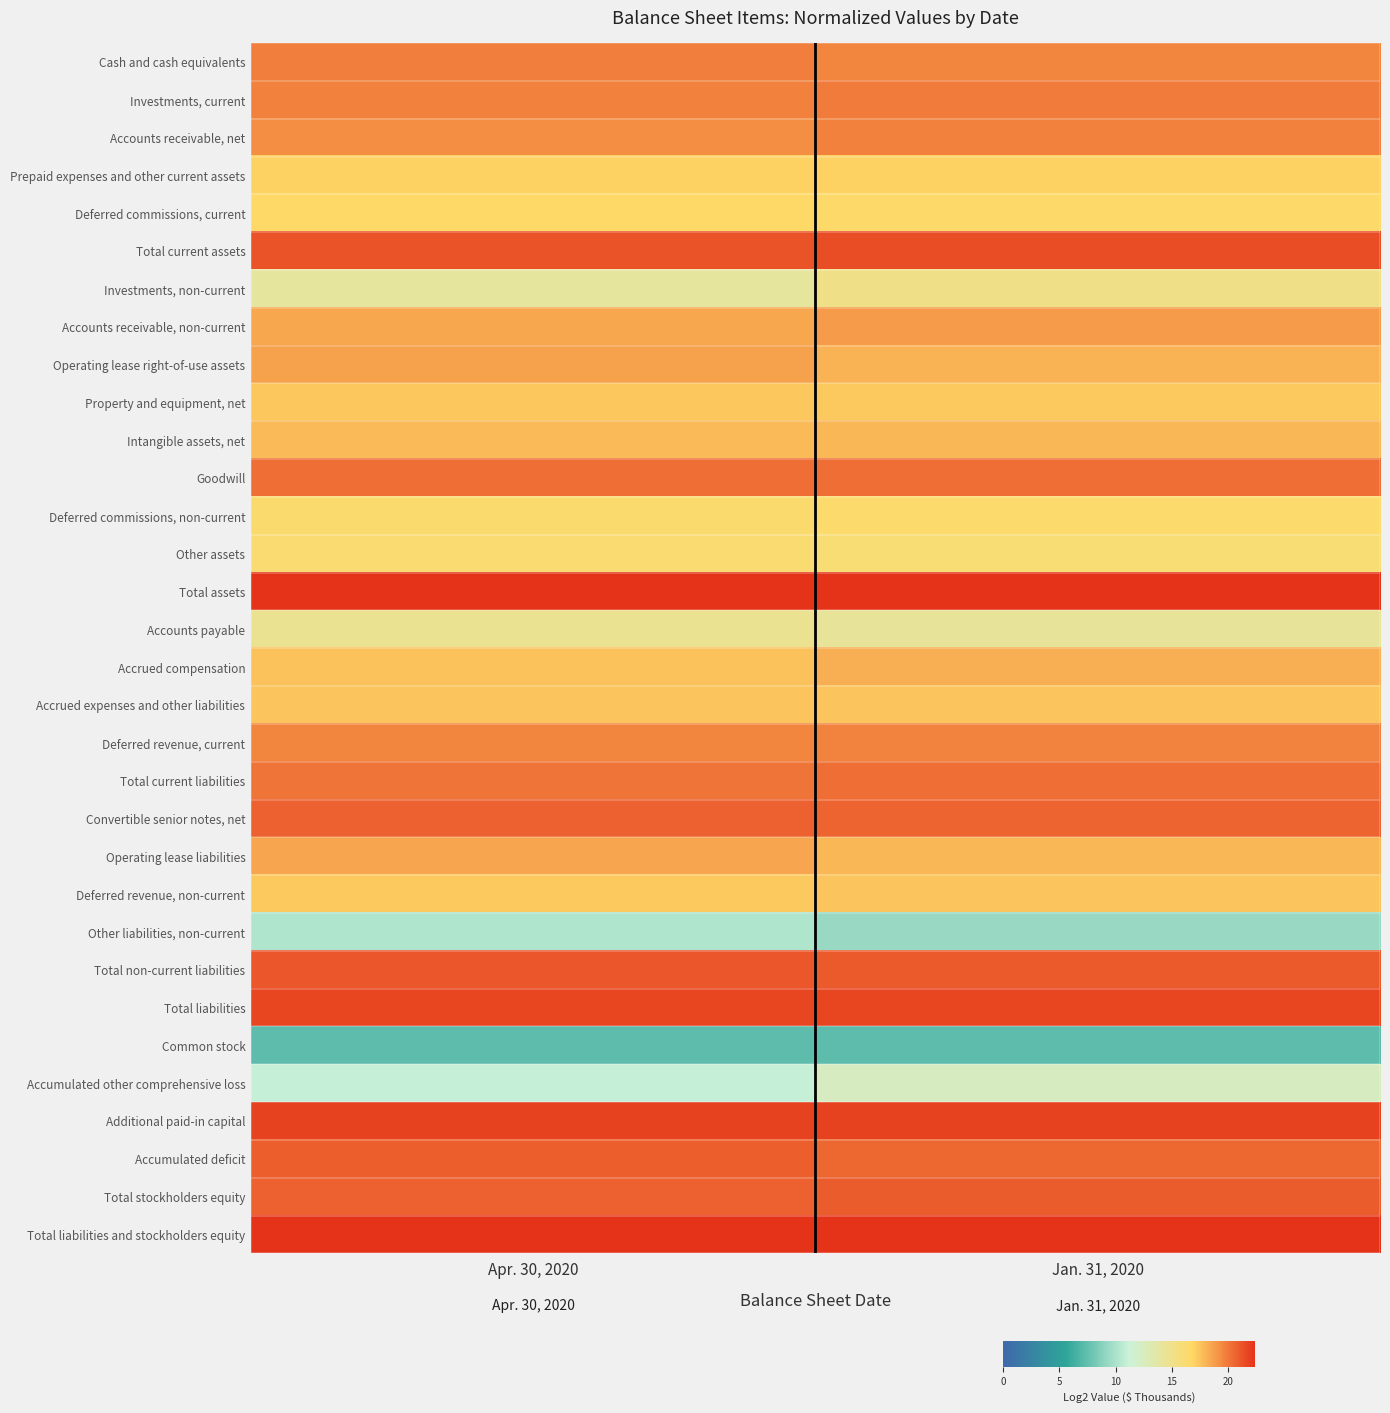

Reading left to right, list all the values displayed in this chart.

Cash and cash equivalents: Apr. 30, 2020=19.8	Jan. 31, 2020=19.6
Investments, current: Apr. 30, 2020=19.7	Jan. 31, 2020=19.9
Accounts receivable, net: Apr. 30, 2020=19.3	Jan. 31, 2020=19.7
Prepaid expenses and other current assets: Apr. 30, 2020=17.0	Jan. 31, 2020=17.0
Deferred commissions, current: Apr. 30, 2020=16.6	Jan. 31, 2020=16.6
Total current assets: Apr. 30, 2020=21.3	Jan. 31, 2020=21.4
Investments, non-current: Apr. 30, 2020=14.1	Jan. 31, 2020=15.1
Accounts receivable, non-current: Apr. 30, 2020=18.4	Jan. 31, 2020=18.8
Operating lease right-of-use assets: Apr. 30, 2020=18.6	Jan. 31, 2020=18.0
Property and equipment, net: Apr. 30, 2020=17.4	Jan. 31, 2020=17.3
Intangible assets, net: Apr. 30, 2020=17.8	Jan. 31, 2020=17.9
Goodwill: Apr. 30, 2020=20.3	Jan. 31, 2020=20.3
Deferred commissions, non-current: Apr. 30, 2020=16.3	Jan. 31, 2020=16.4
Other assets: Apr. 30, 2020=16.2	Jan. 31, 2020=16.1
Total assets: Apr. 30, 2020=22.3	Jan. 31, 2020=22.4
Accounts payable: Apr. 30, 2020=14.6	Jan. 31, 2020=14.2
Accrued compensation: Apr. 30, 2020=17.5	Jan. 31, 2020=18.1
Accrued expenses and other liabilities: Apr. 30, 2020=17.5	Jan. 31, 2020=17.4
Deferred revenue, current: Apr. 30, 2020=19.6	Jan. 31, 2020=19.7
Total current liabilities: Apr. 30, 2020=20.1	Jan. 31, 2020=20.3
Convertible senior notes, net: Apr. 30, 2020=20.7	Jan. 31, 2020=20.7
Operating lease liabilities: Apr. 30, 2020=18.5	Jan. 31, 2020=17.8
Deferred revenue, non-current: Apr. 30, 2020=17.2	Jan. 31, 2020=17.4
Other liabilities, non-current: Apr. 30, 2020=10.2	Jan. 31, 2020=9.4
Total non-current liabilities: Apr. 30, 2020=21.1	Jan. 31, 2020=21.0
Total liabilities: Apr. 30, 2020=21.7	Jan. 31, 2020=21.7
Common stock: Apr. 30, 2020=7.3	Jan. 31, 2020=7.3
Accumulated other comprehensive loss: Apr. 30, 2020=10.9	Jan. 31, 2020=12.4
Additional paid-in capital: Apr. 30, 2020=21.8	Jan. 31, 2020=21.8
Accumulated deficit: Apr. 30, 2020=20.8	Jan. 31, 2020=20.6
Total stockholders equity: Apr. 30, 2020=20.8	Jan. 31, 2020=20.9
Total liabilities and stockholders equity: Apr. 30, 2020=22.3	Jan. 31, 2020=22.4